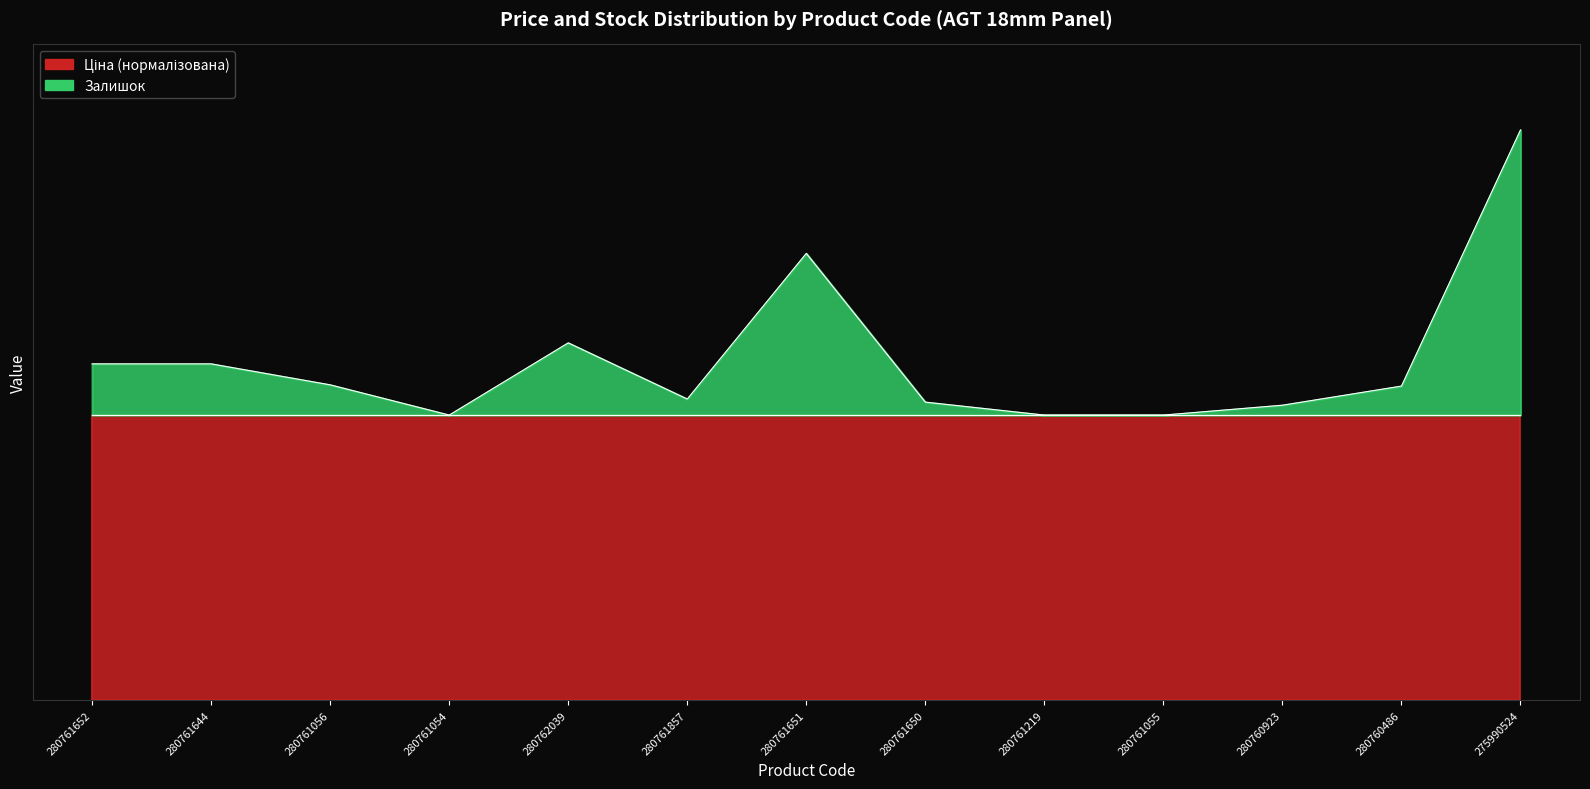

Reading left to right, what are all the values shown in this chart?

545	545	511	462	579	488	724	483	462	462	478	509	924